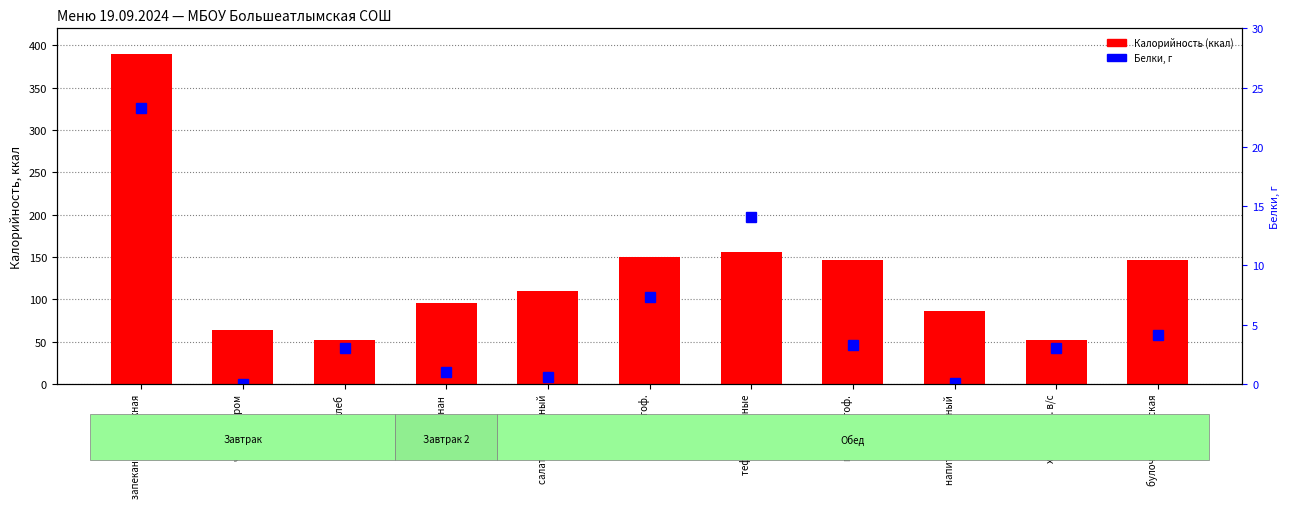

What is the label of the 10th bar from the left?

хлеб пшен. в/с